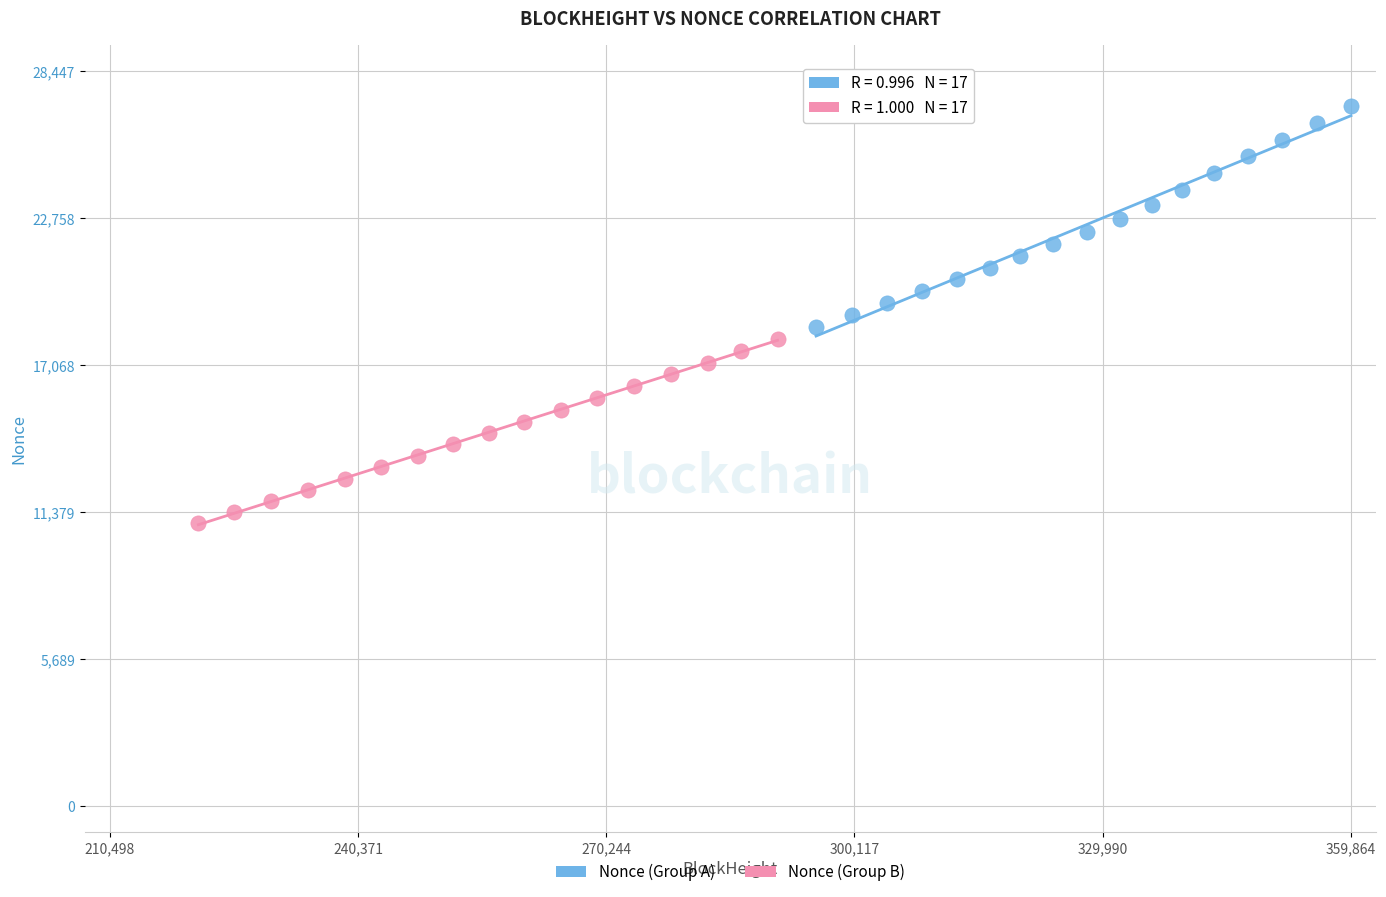

Which series has the widest spread of Y values?

Nonce (Group A)